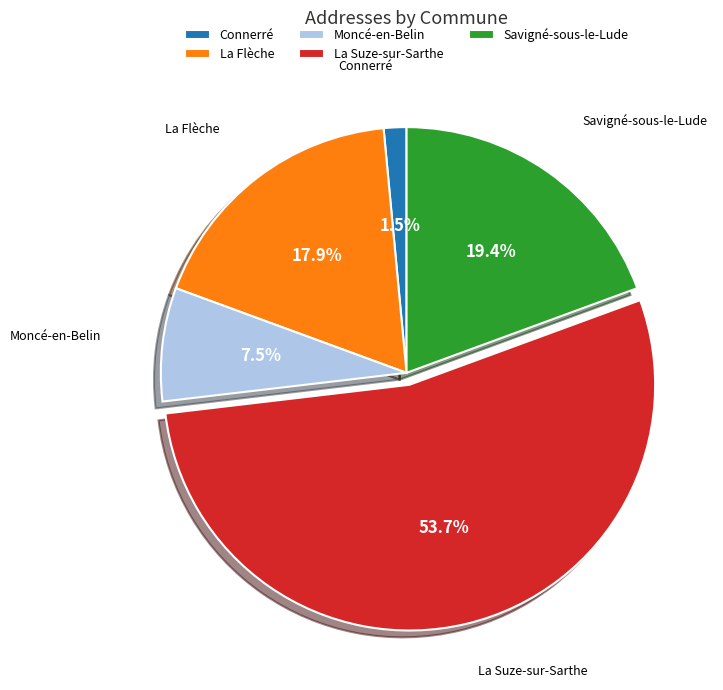

Do La Suze-sur-Sarthe and Connerré together represent more than half of the pie?

Yes